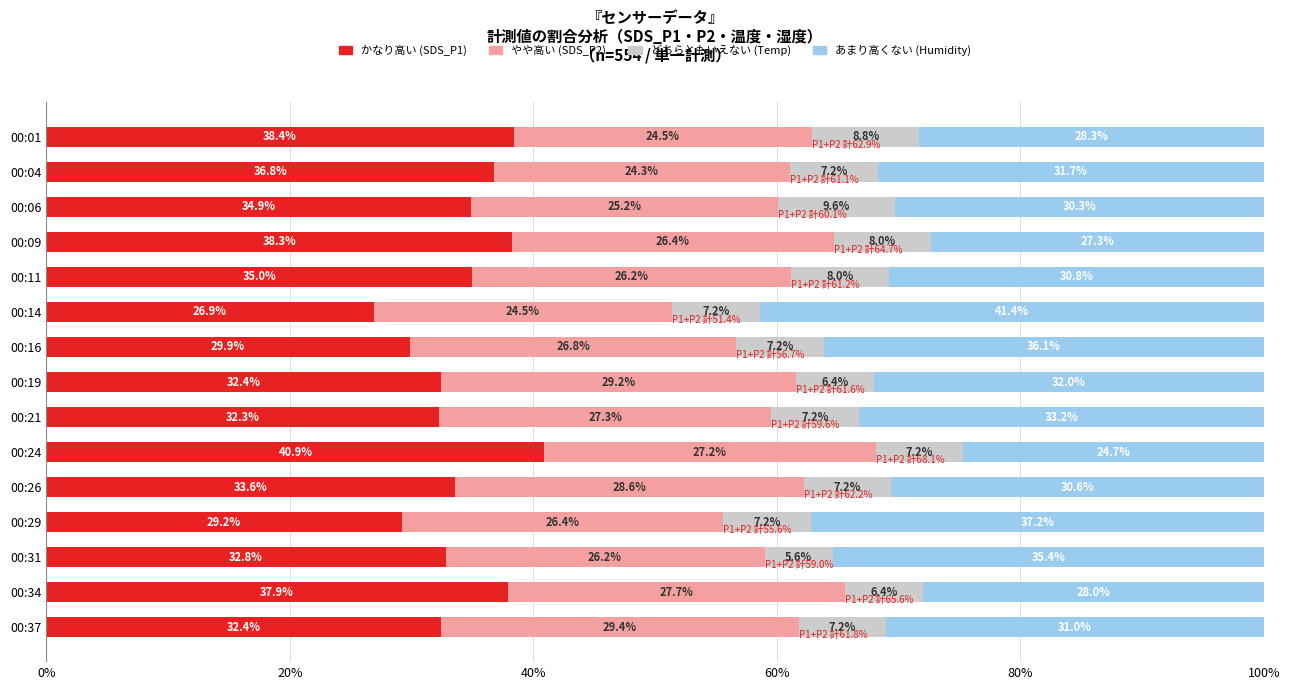

How many distinct data groups are displayed?

4